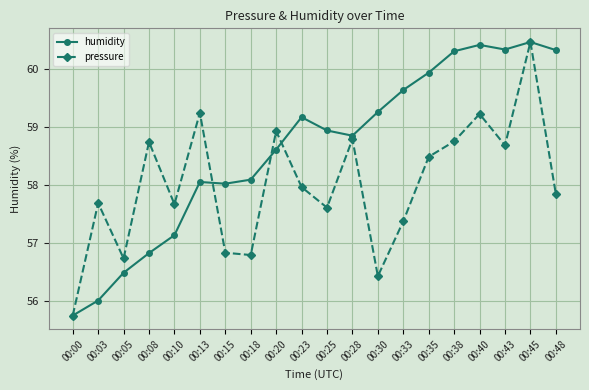

How many lines are shown in the chart?

2